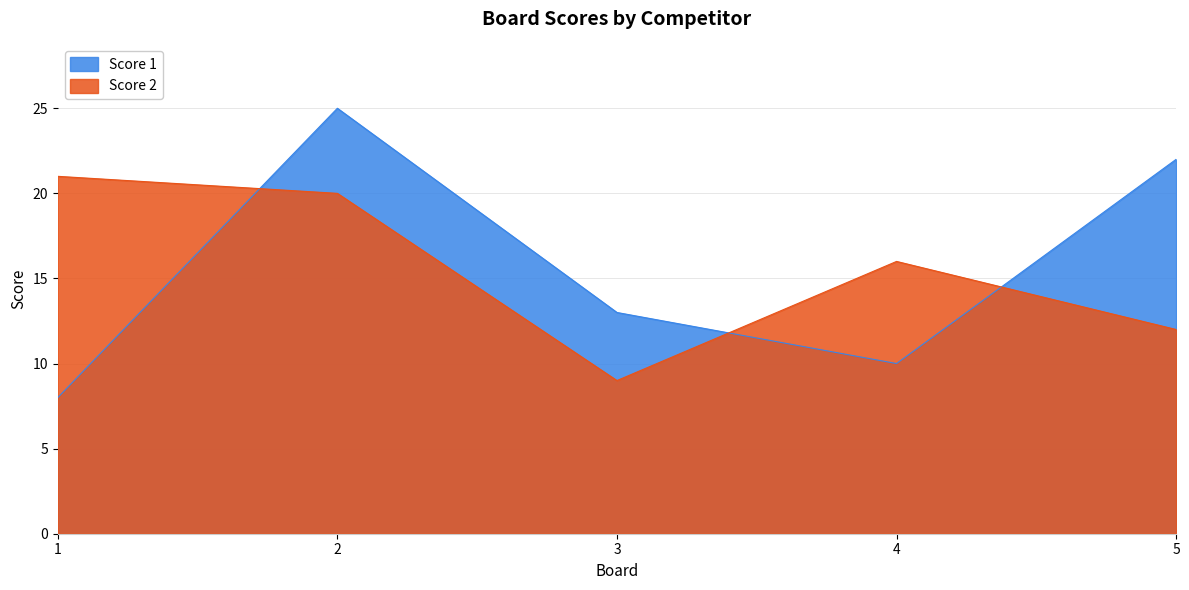

True or false: Score 2 and Score 1 intersect in this chart.

True